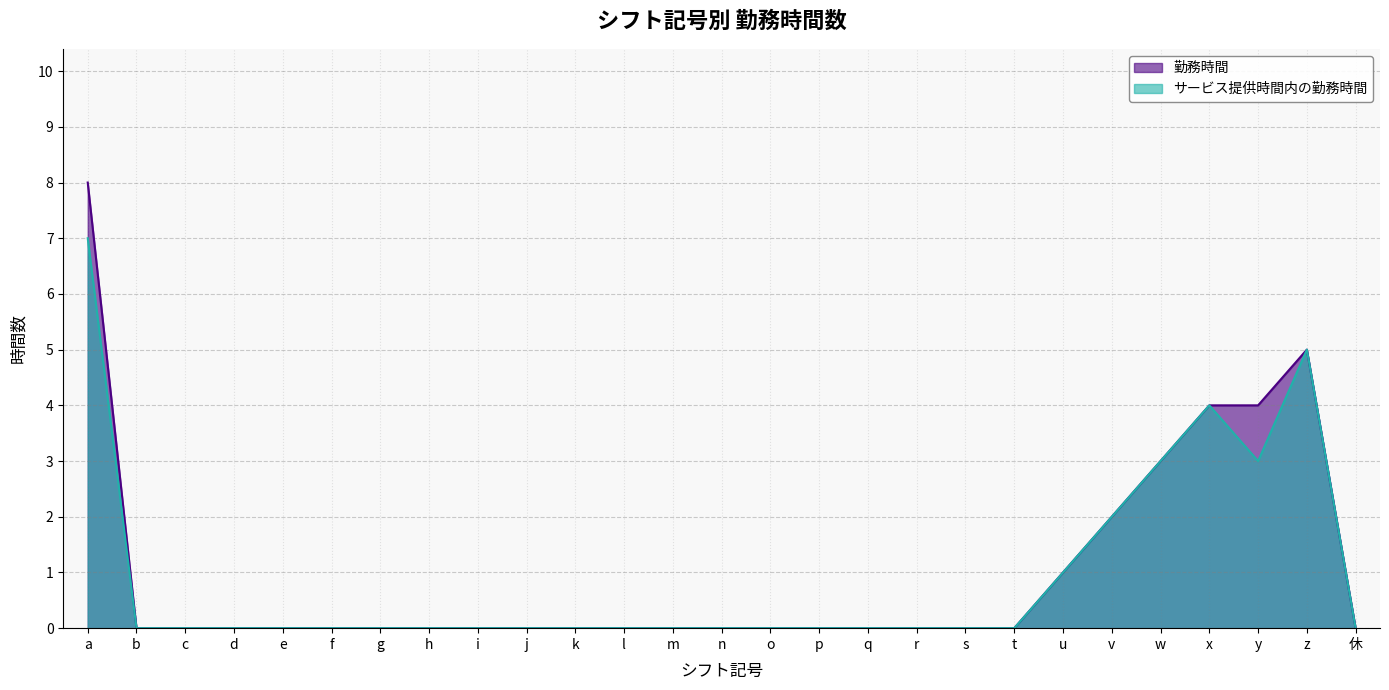

True or false: サービス提供時間内の勤務時間 and 勤務時間 intersect in this chart.

False